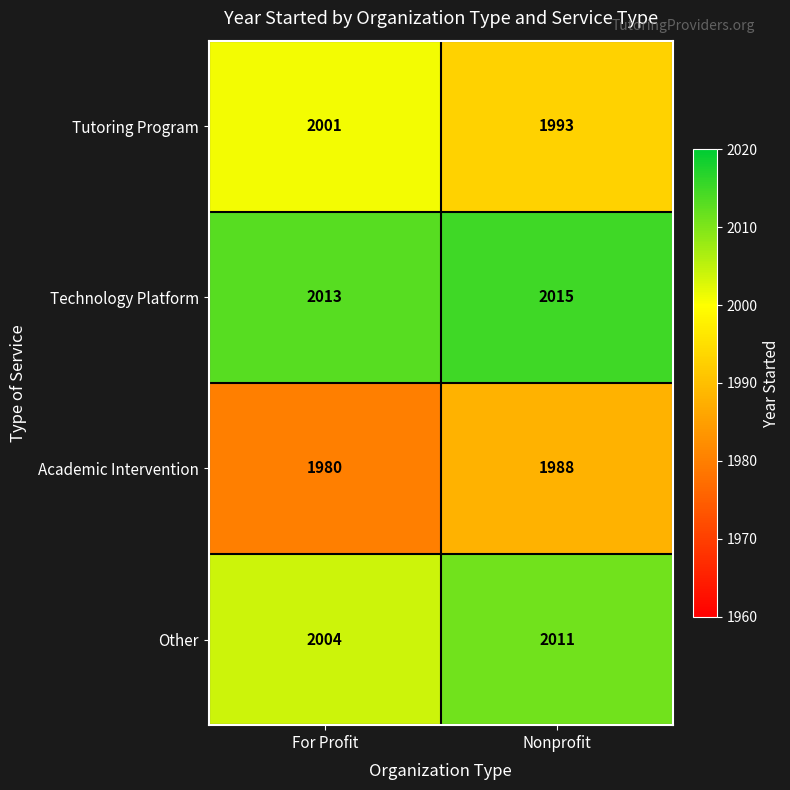

What is the spread (max minus min) of values at For Profit?

33